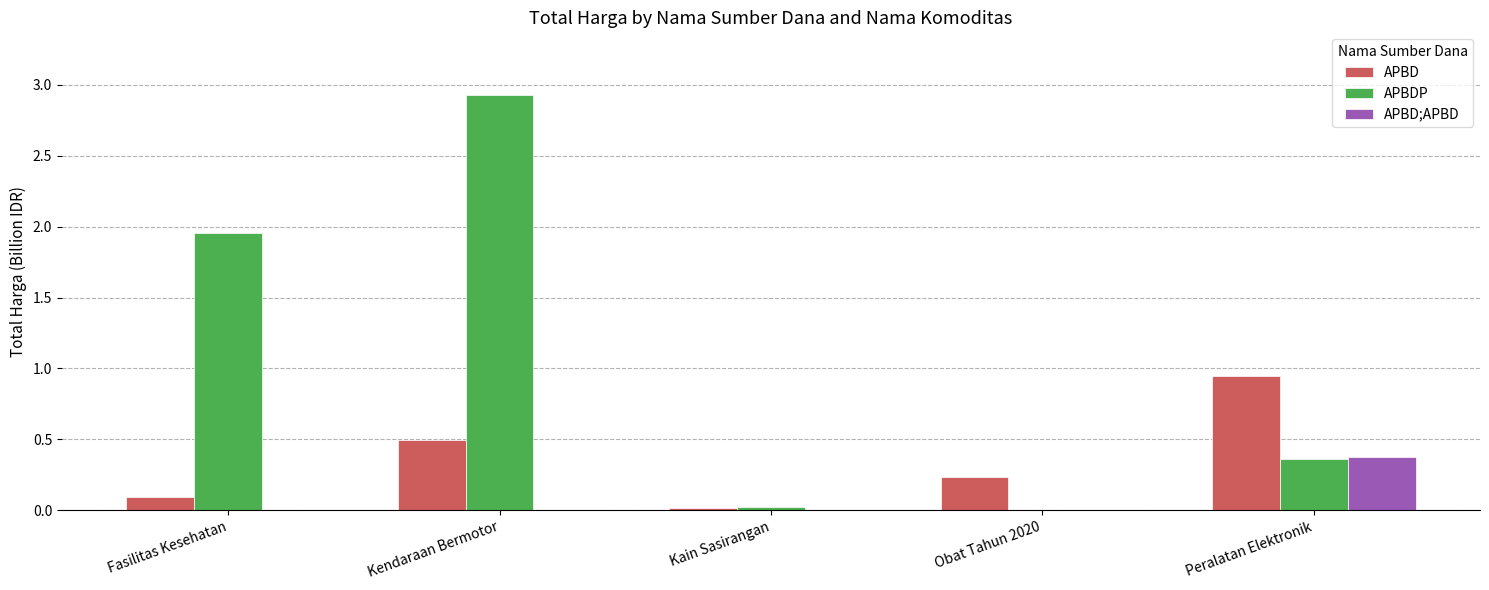

Does the chart contain stacked bars?

No